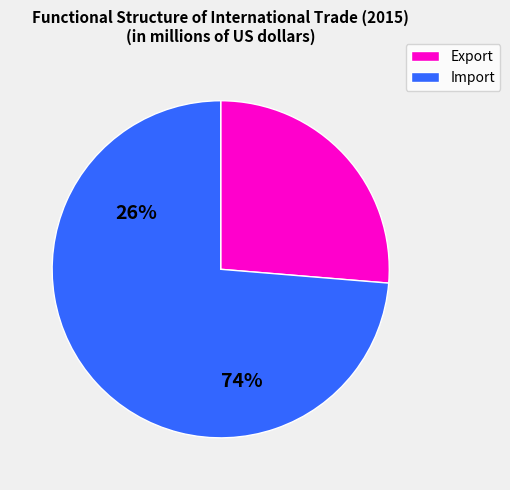

Count the number of slices in the pie.

2